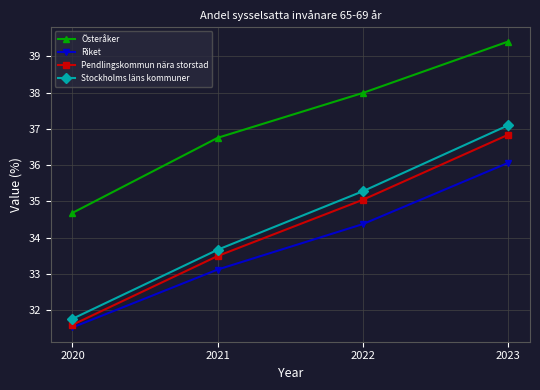

Which label corresponds to the largest value in the chart?

2023